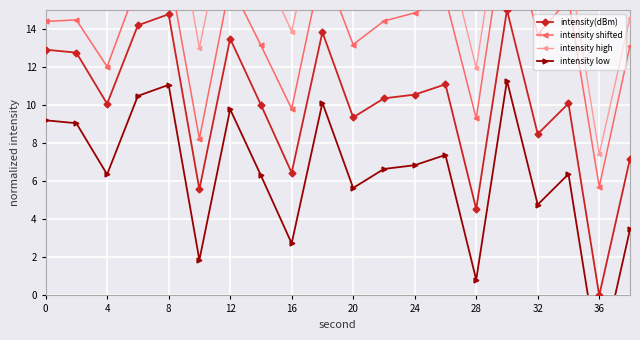

True or false: intensity shifted and intensity low cross at least once.

False